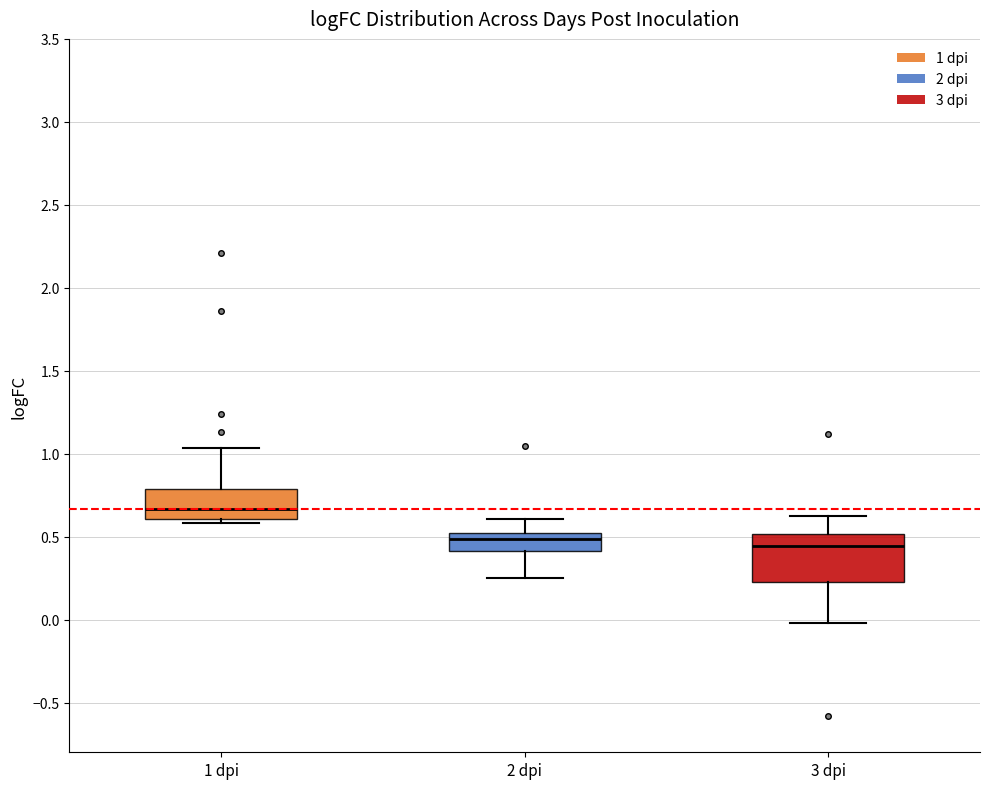

Comparing the boxes themselves (not the whiskers), which one is the tallest?

3 dpi